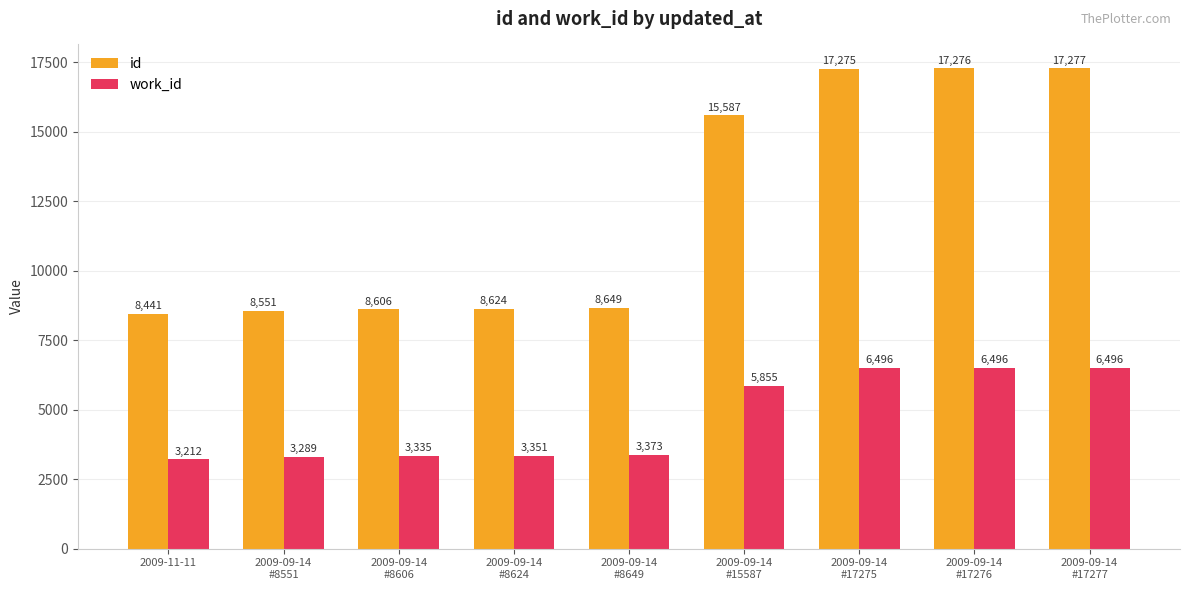

The value of work_id at 2009-09-14
#8624 is 3351. True or false?

True